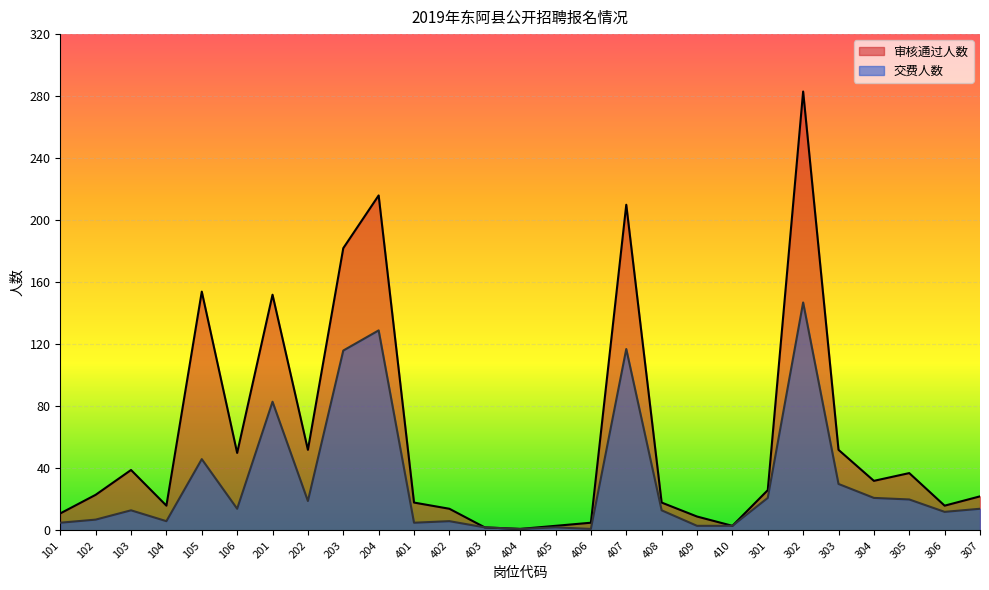

What are all the series names shown in the legend?

审核通过人数, 交费人数